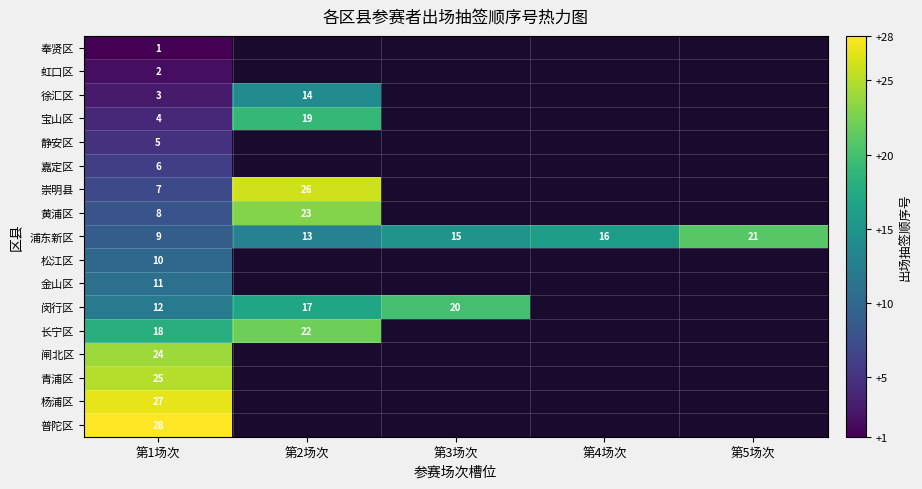

Count the number of data series in this chart.

17